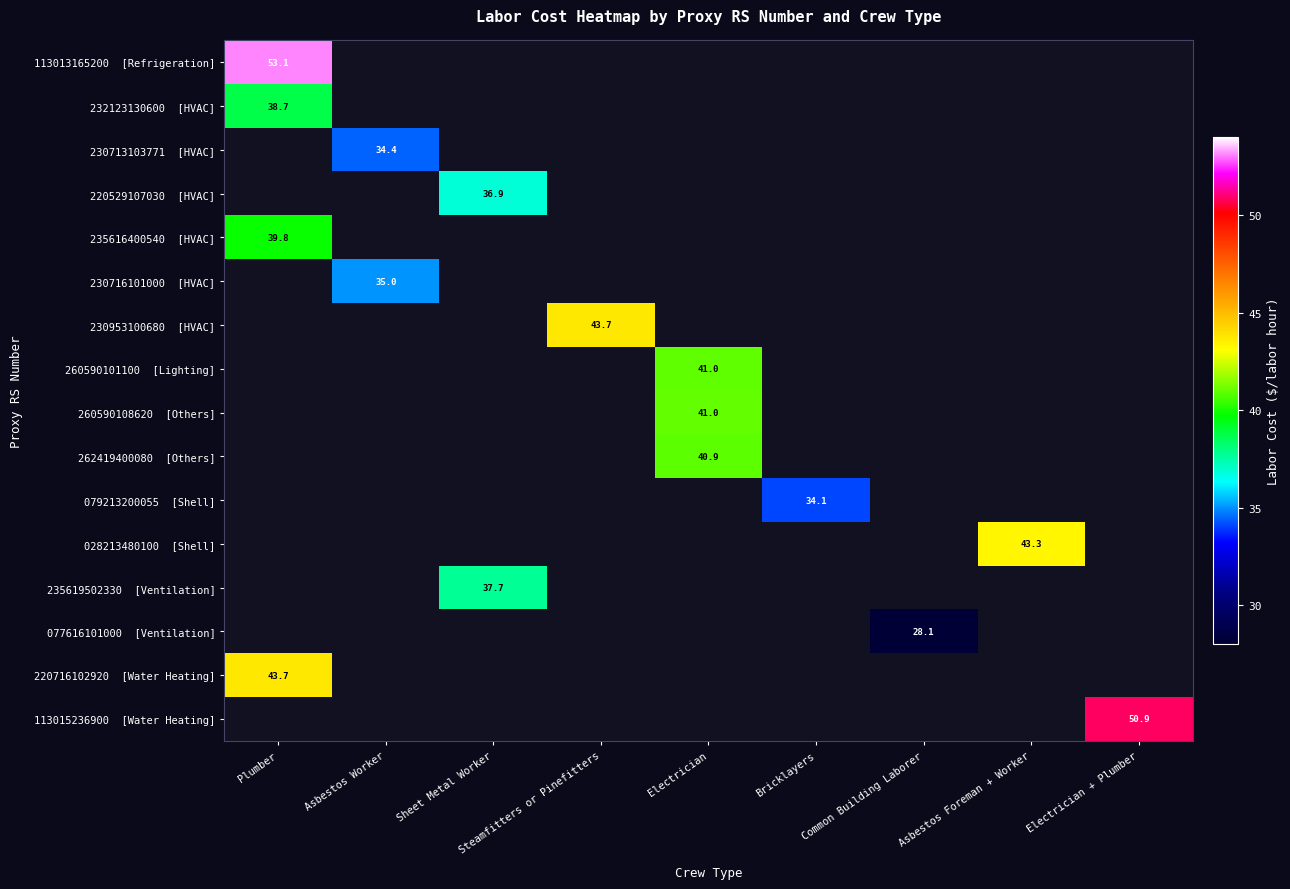

How many values in 232123130600 [HVAC] are above zero?

1